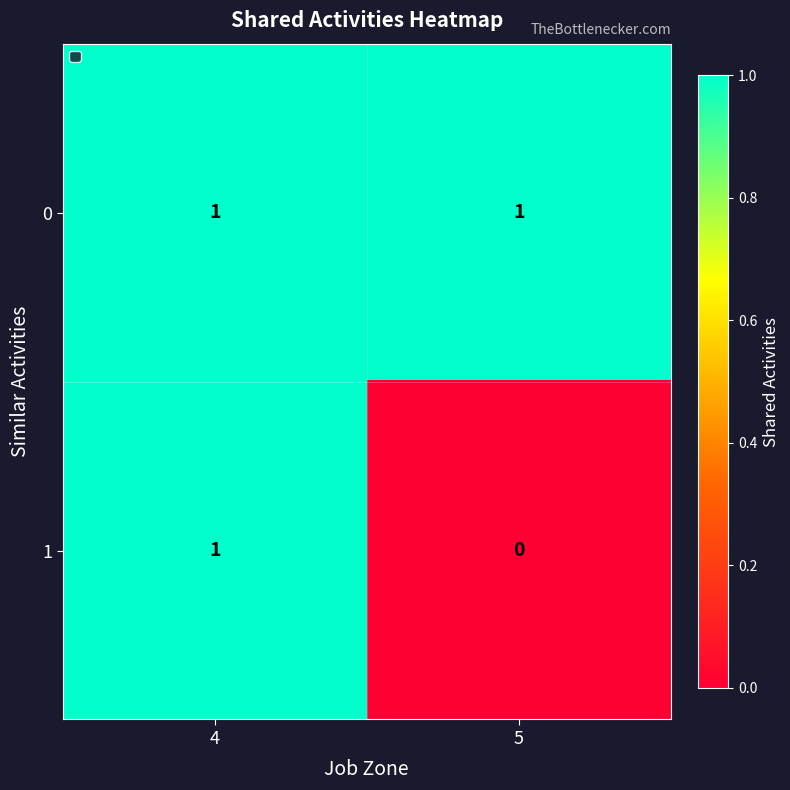

List the series in order of their overall mean, lowest first.

1, 0